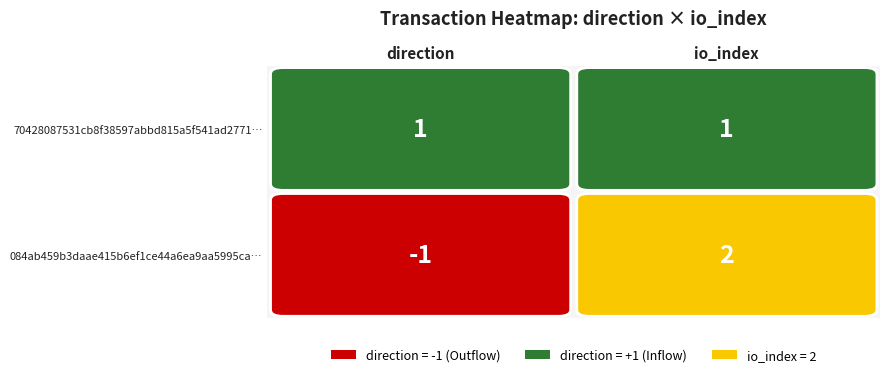

Count the 084ab459b3daae415b6ef1ce44a6ea9aa5995ca values in the range -1 to 2.

2